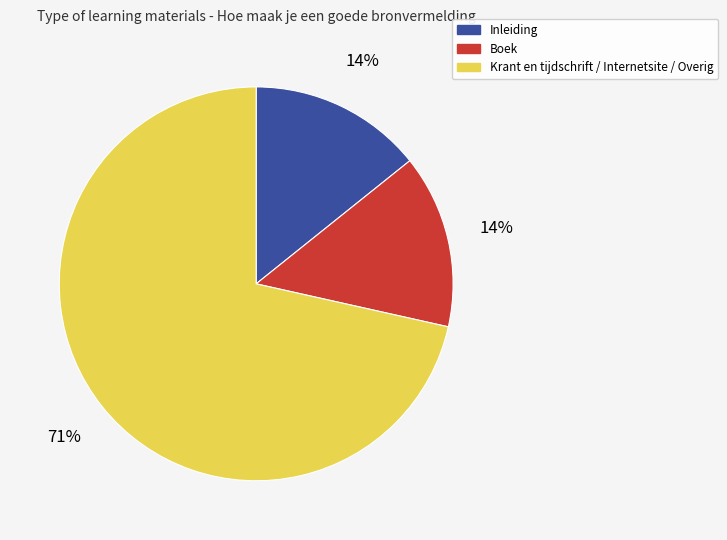

Count the number of slices in the pie.

3